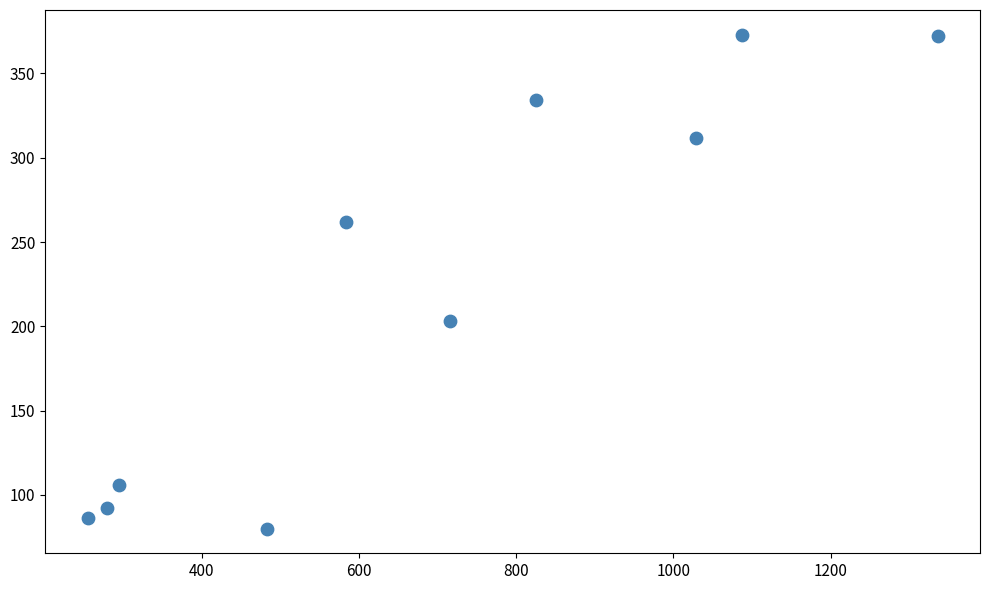

What Y value in the scatter plot is closest to 226?

203